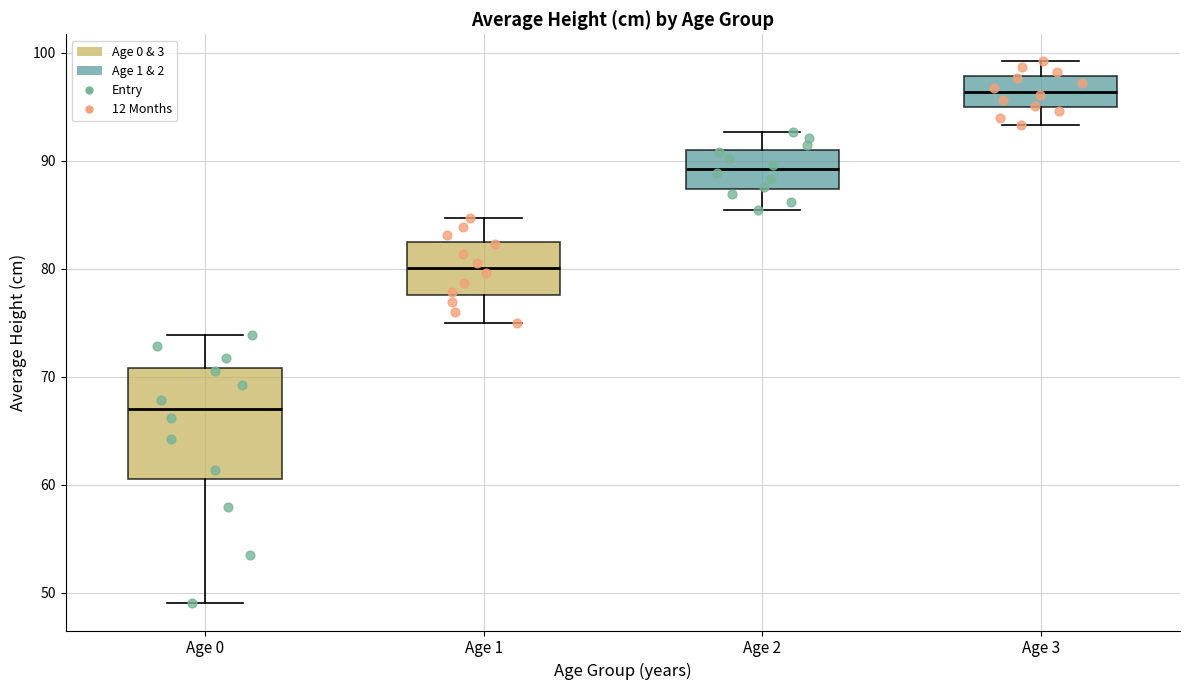

Which box's median line is the lowest?

Age 0